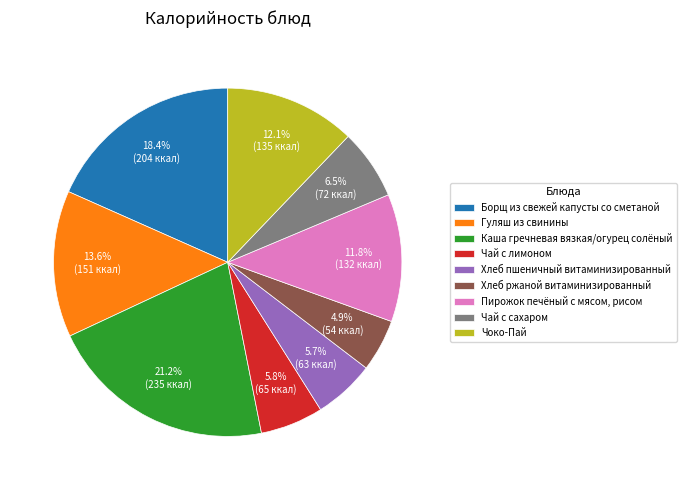

Rank the categories by value from highest to lowest.

Каша гречневая вязкая/огурец солёный, Борщ из свежей капусты со сметаной, Гуляш из свинины, Чоко-Пай, Пирожок печёный с мясом, рисом, Чай с сахаром, Чай с лимоном, Хлеб пшеничный витаминизированный, Хлеб ржаной витаминизированный